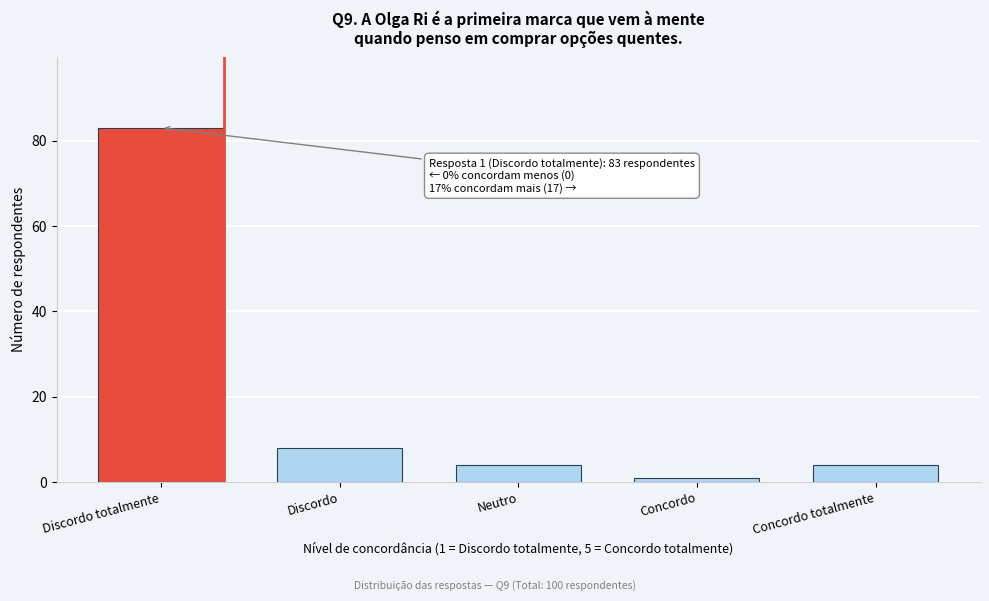

Reading right to left, extract all data points from this chart.

Concordo totalmente=4	Concordo=1	Neutro=4	Discordo=8	Discordo totalmente=83